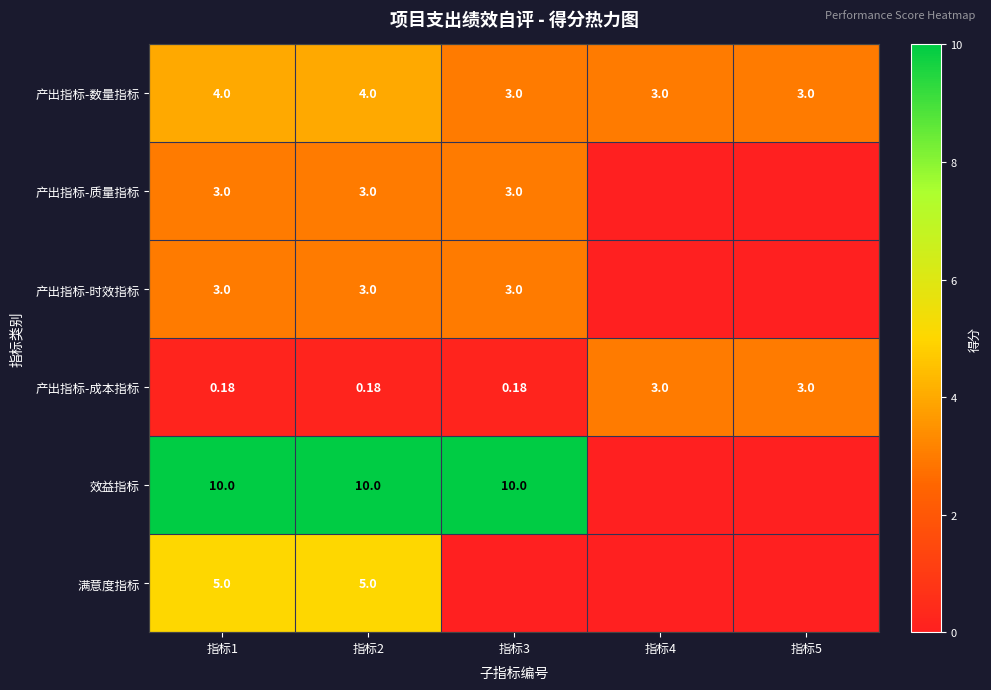

Is the value of 产出指标-质量指标 at 指标1 greater than the value of 效益指标 at 指标1?

No